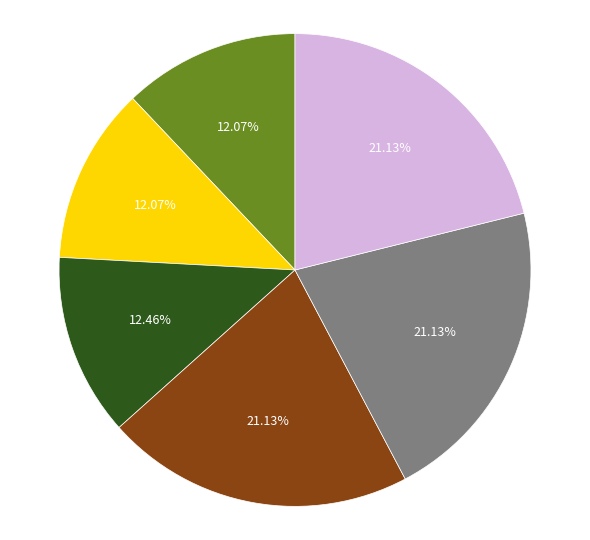

Is there a majority slice in this chart?

No